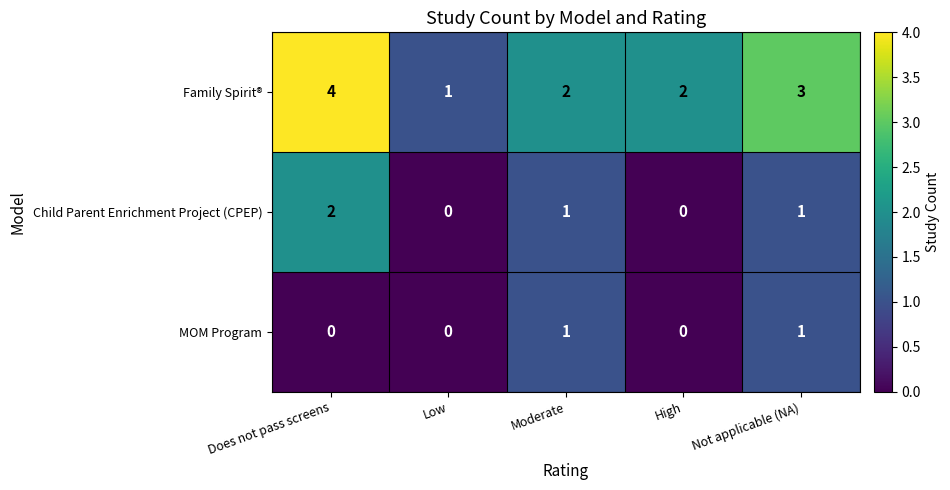

What is the total value across all series at Not applicable (NA)?

5